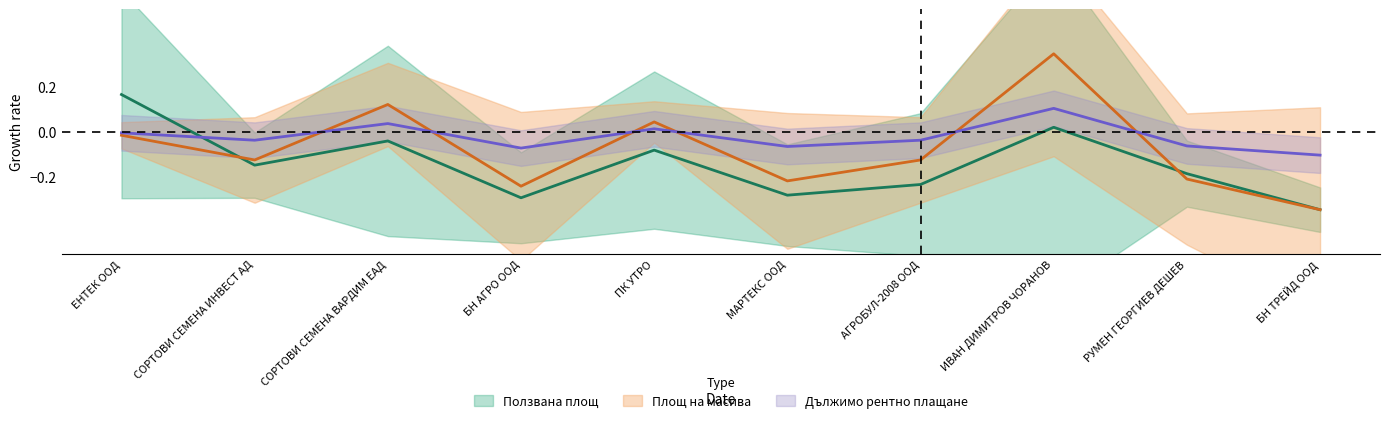

What is the average value of the Дължимо рентно плащане series?

-0.1